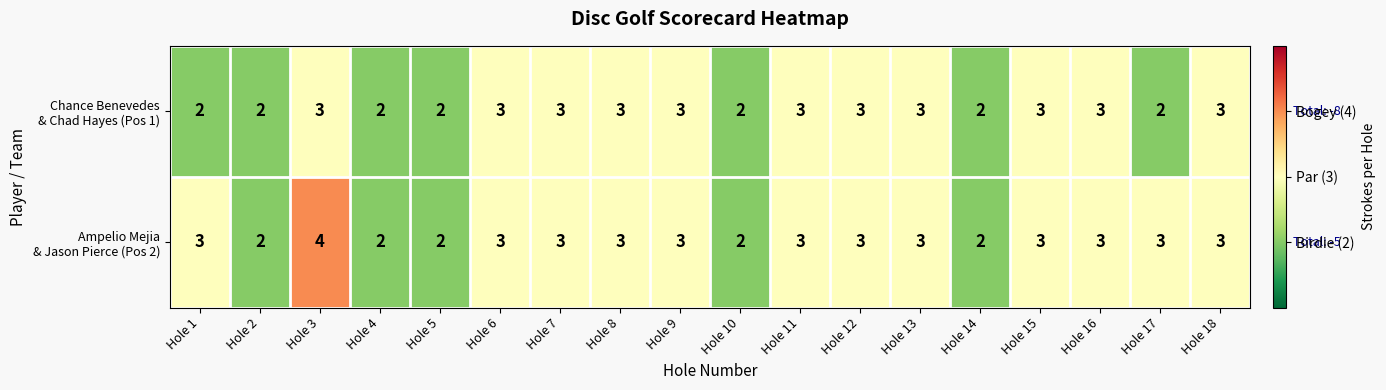

At which category is the sum across all series the highest?

Hole 3